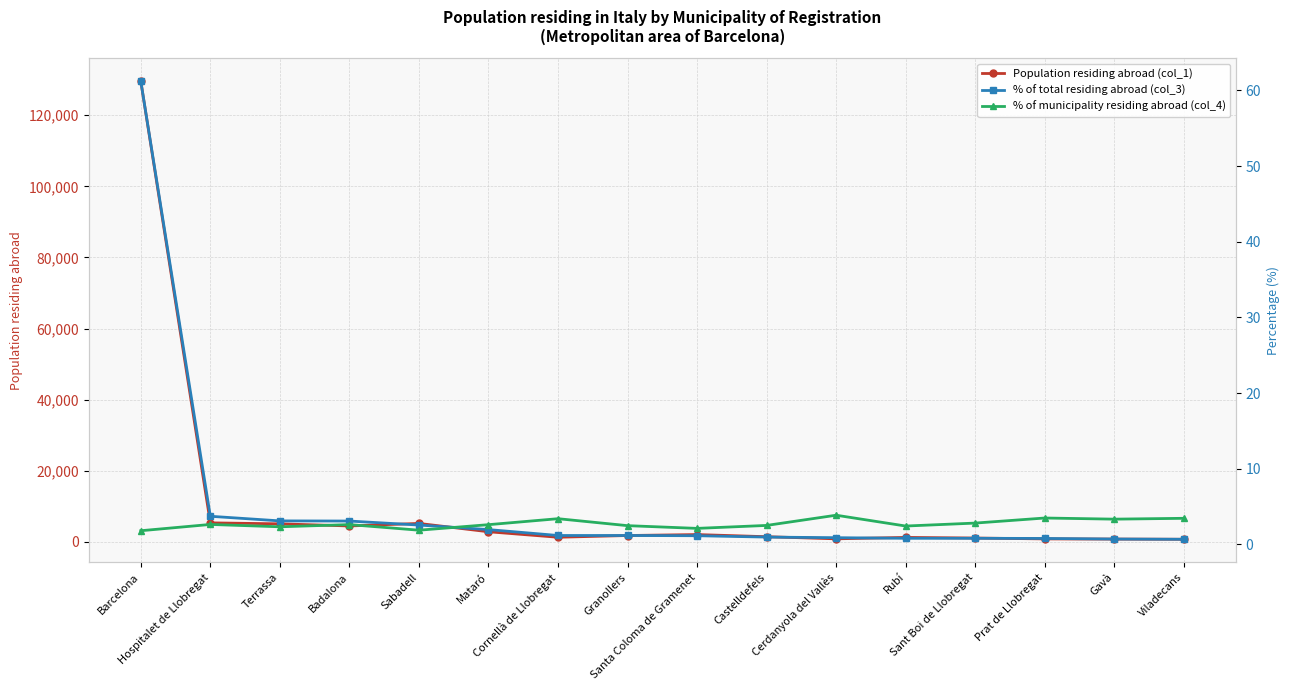

Reading left to right, transcribe all the data shown in this chart.

Population residing abroad (col_1): Barcelona=129566.0	Hospitalet de Llobregat=5369.0	Terrassa=5097.0	Badalona=4499.0	Sabadell=5211.0	Mataró=2869.0	Cornellà de Llobregat=1323.0	Granollers=1811.0	Santa Coloma de Gramenet=2077.0	Castelldefels=1475.0	Cerdanyola del Vallès=881.0	Rubí=1277.0	Sant Boi de Llobregat=1101.0	Prat de Llobregat=860.0	Gavà=808.0	Viladecans=753.0
% of total residing abroad (col_3): Barcelona=61.2	Hospitalet de Llobregat=3.7	Terrassa=3.1	Badalona=3.1	Sabadell=2.6	Mataró=2.0	Cornellà de Llobregat=1.2	Granollers=1.2	Santa Coloma de Gramenet=1.1	Castelldefels=1.0	Cerdanyola del Vallès=0.9	Rubí=0.8	Sant Boi de Llobregat=0.8	Prat de Llobregat=0.8	Gavà=0.7	Viladecans=0.7
% of municipality residing abroad (col_4): Barcelona=1.8	Hospitalet de Llobregat=2.6	Terrassa=2.3	Badalona=2.6	Sabadell=1.9	Mataró=2.6	Cornellà de Llobregat=3.4	Granollers=2.5	Santa Coloma de Gramenet=2.1	Castelldefels=2.5	Cerdanyola del Vallès=3.9	Rubí=2.4	Sant Boi de Llobregat=2.8	Prat de Llobregat=3.5	Gavà=3.3	Viladecans=3.5